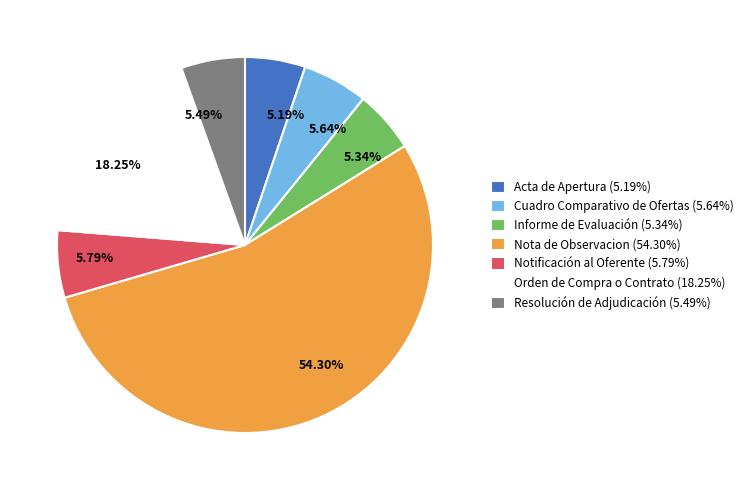

Approximately how many times larger is the value at Resolución de Adjudicación (5.49%) compared to Orden de Compra o Contrato (18.25%)?

0.3